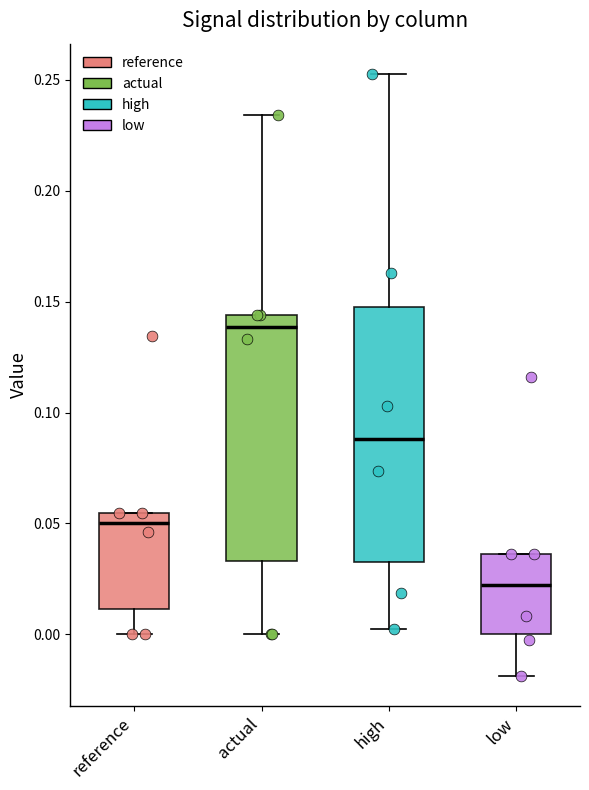

Reading left to right, transcribe this box plot: for each box, give where its median line is, the range the box spans, and where its two whiskers end, as read against the y-axis. The values are not printed on the chart, so give them approximately, as read against the axis.

reference: median 0.050, box 0.010 to 0.055, whiskers 0.000 to 0.055
actual: median 0.140, box 0.035 to 0.145, whiskers 0.000 to 0.235
high: median 0.090, box 0.030 to 0.150, whiskers 0.000 to 0.255
low: median 0.020, box 0.000 to 0.035, whiskers -0.020 to 0.035